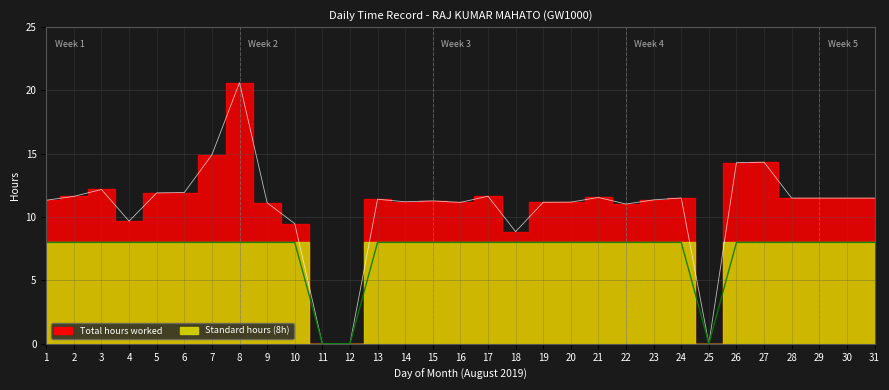

What is the difference between the highest and lowest values at 28?

3.5